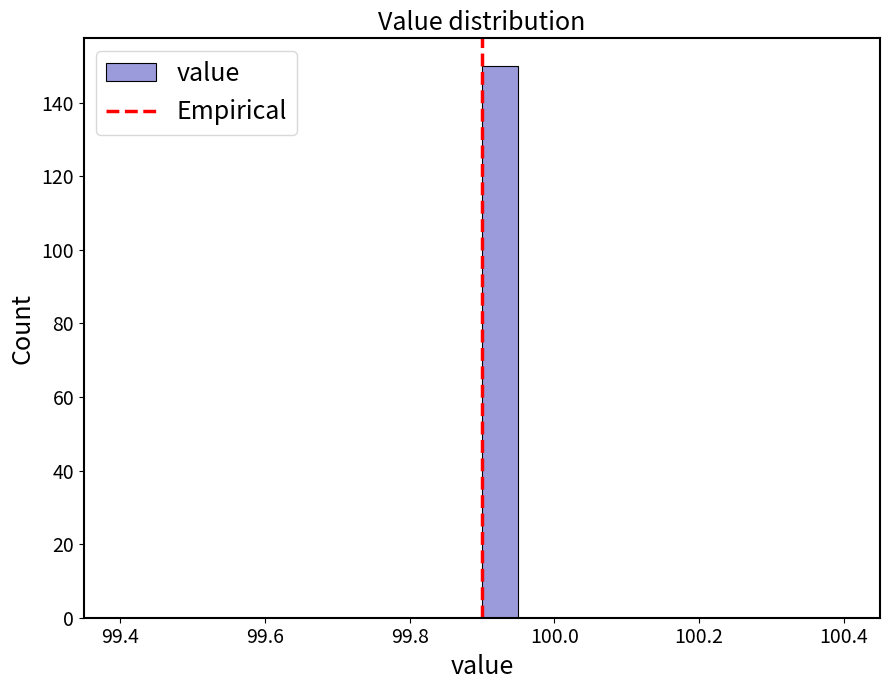

Read against the x-axis, roughly where is the centre of the tallest bar?

99.92